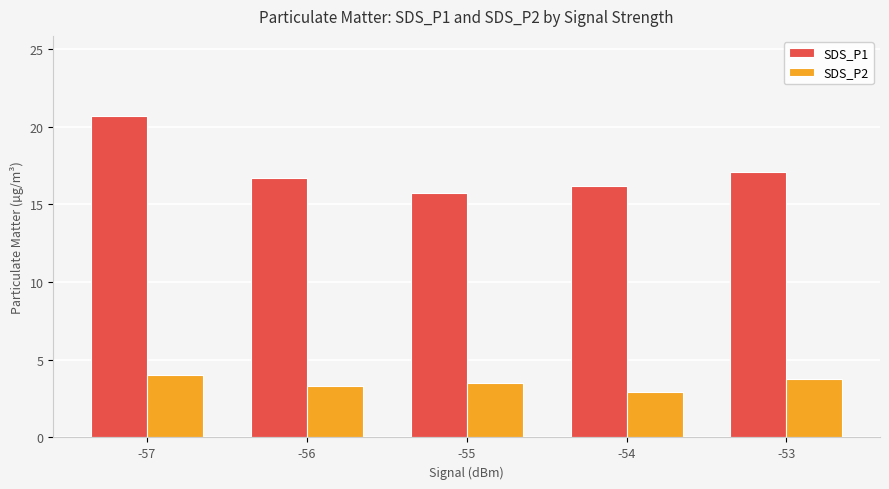

What is the spread (max minus min) of values at -57?

16.7